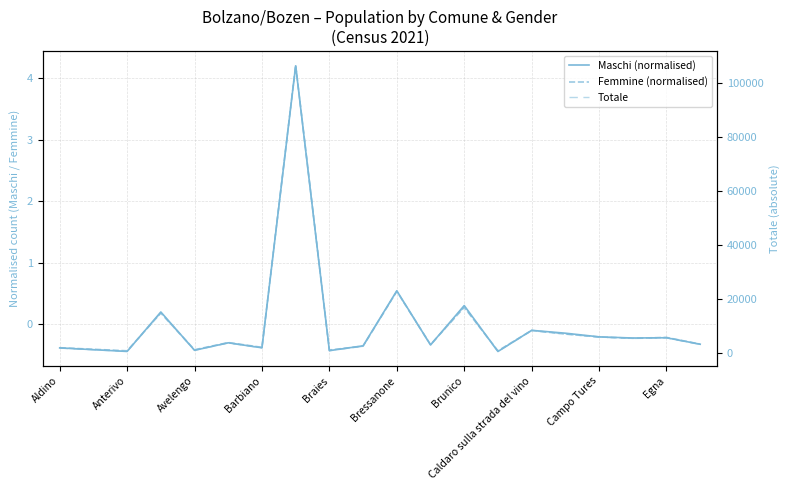

Rank the series by their maximum value, from lowest to highest.

Maschi (normalised), Femmine (normalised), Totale